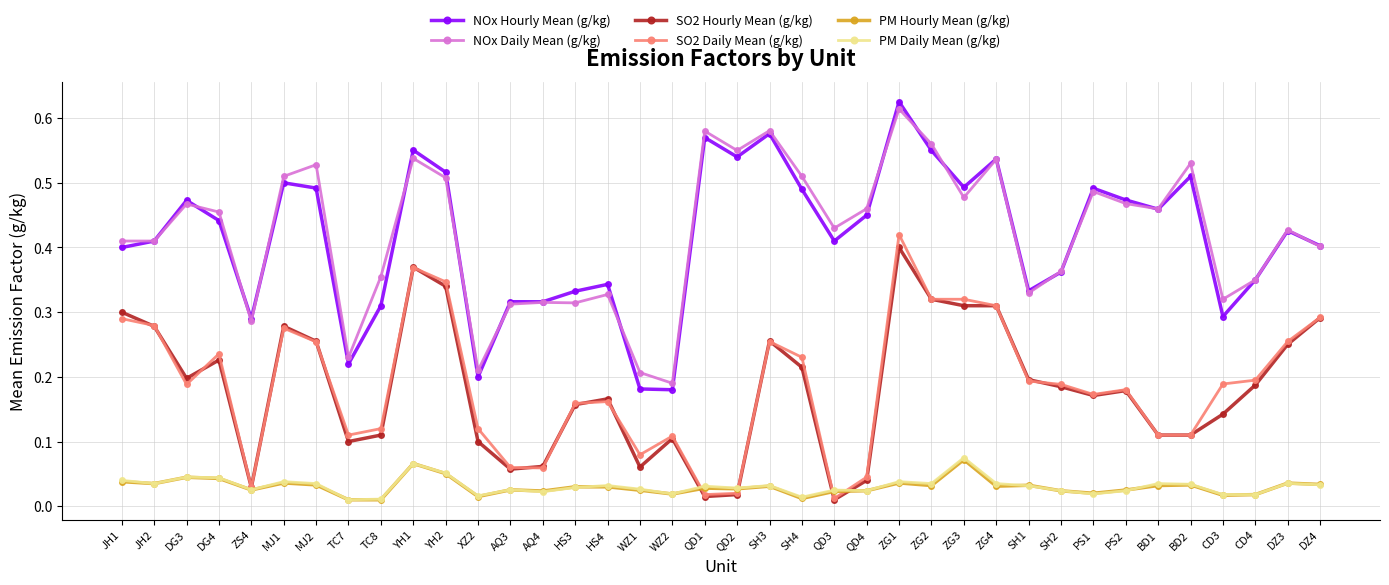

Which category has the highest value across all series?

ZG1